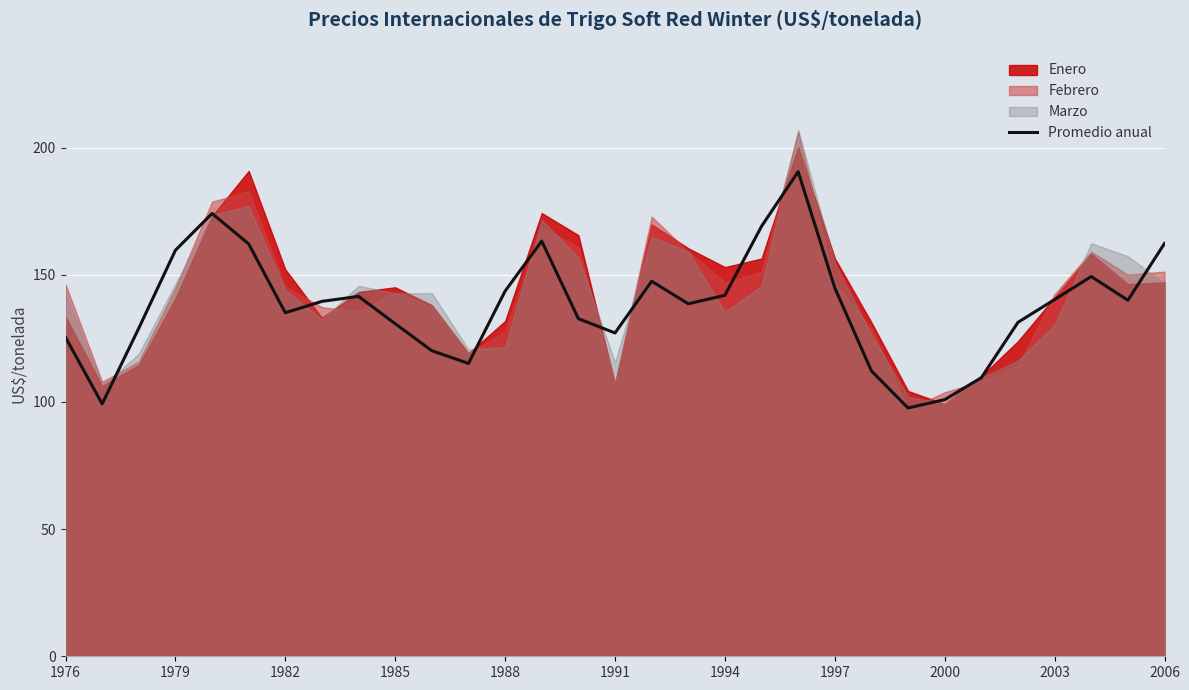

Is it true that Promedio anual equals 50.5 at 1979?

False